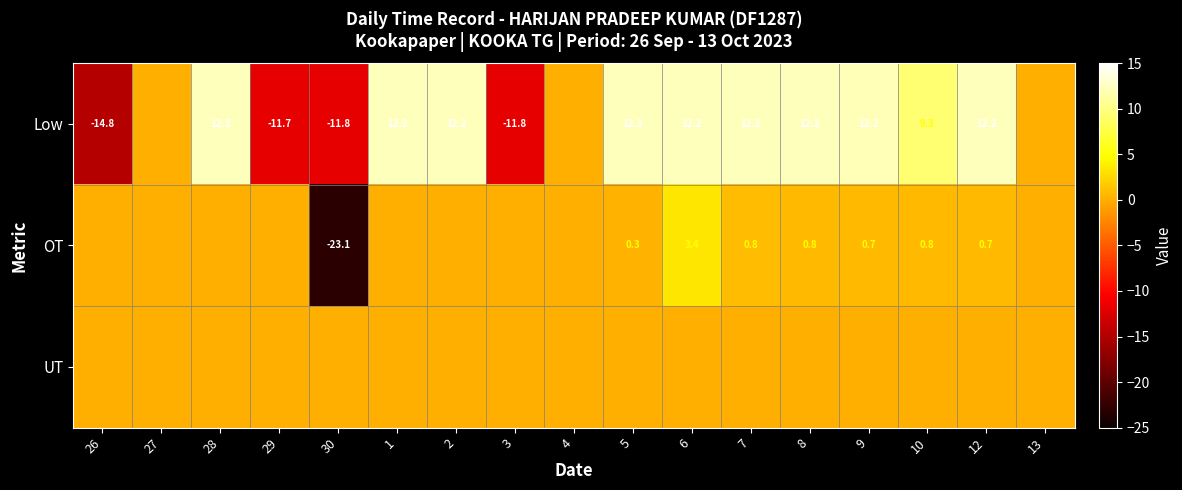

How many series are shown in this chart?

3